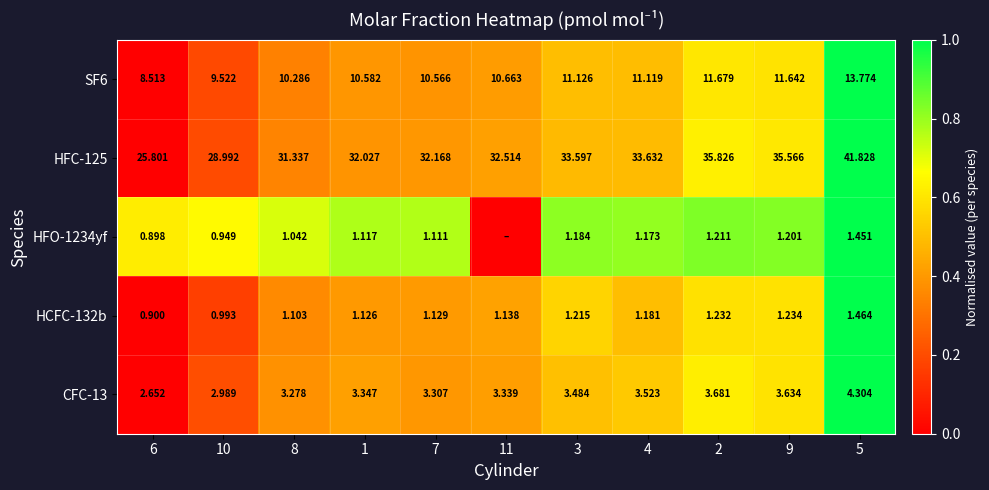

At which label does HFC-125 reach its minimum?

6